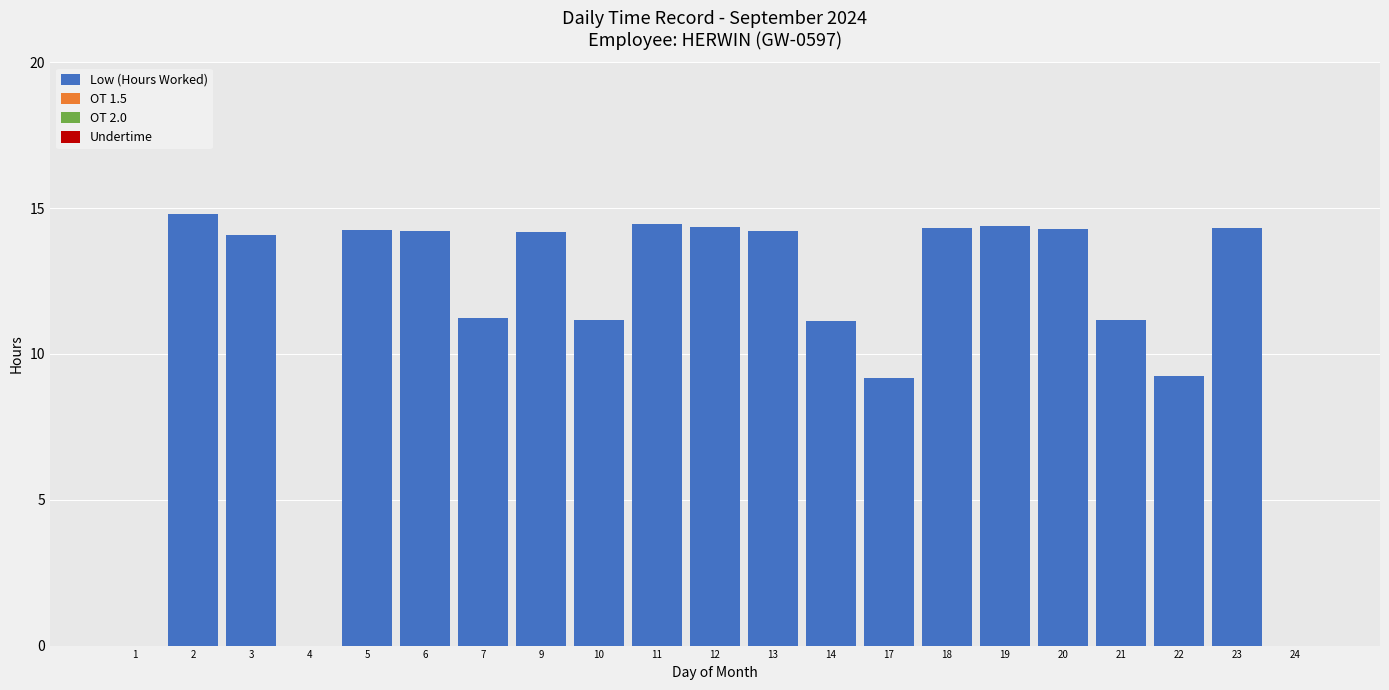

How many categories are shown in the chart?

21